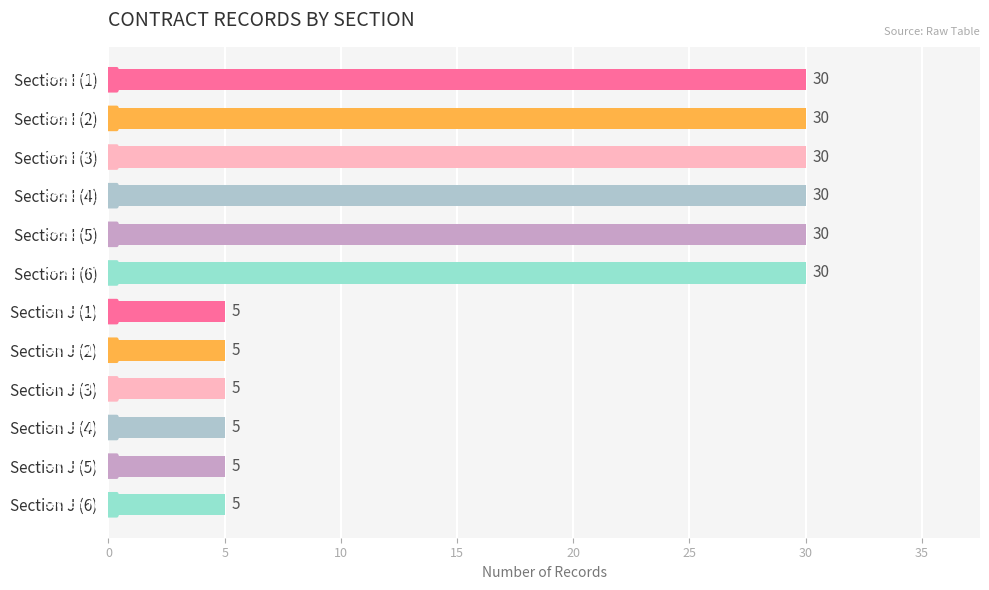

How many data points does each series have?

12